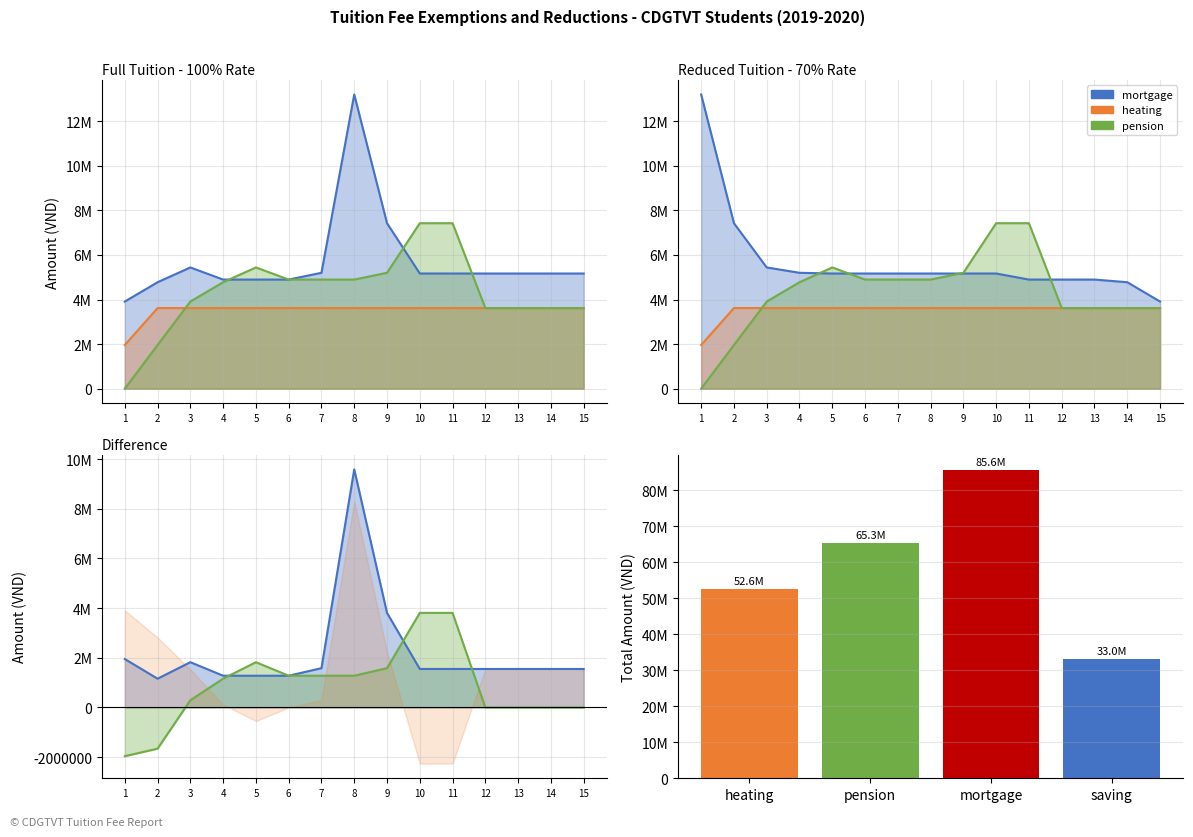

What is the difference between the maximum and minimum values in the heating series?

1657600